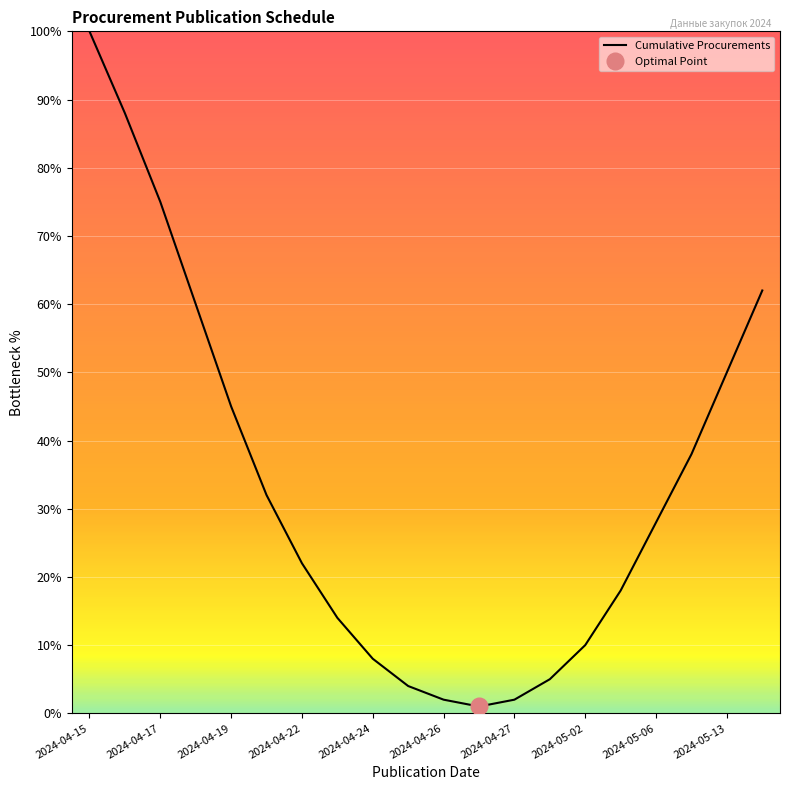

Reading left to right, transcribe all the data shown in this chart.

100	88	75	60	45	32	22	14	8	4	2	1	2	5	10	18	28	38	50	62